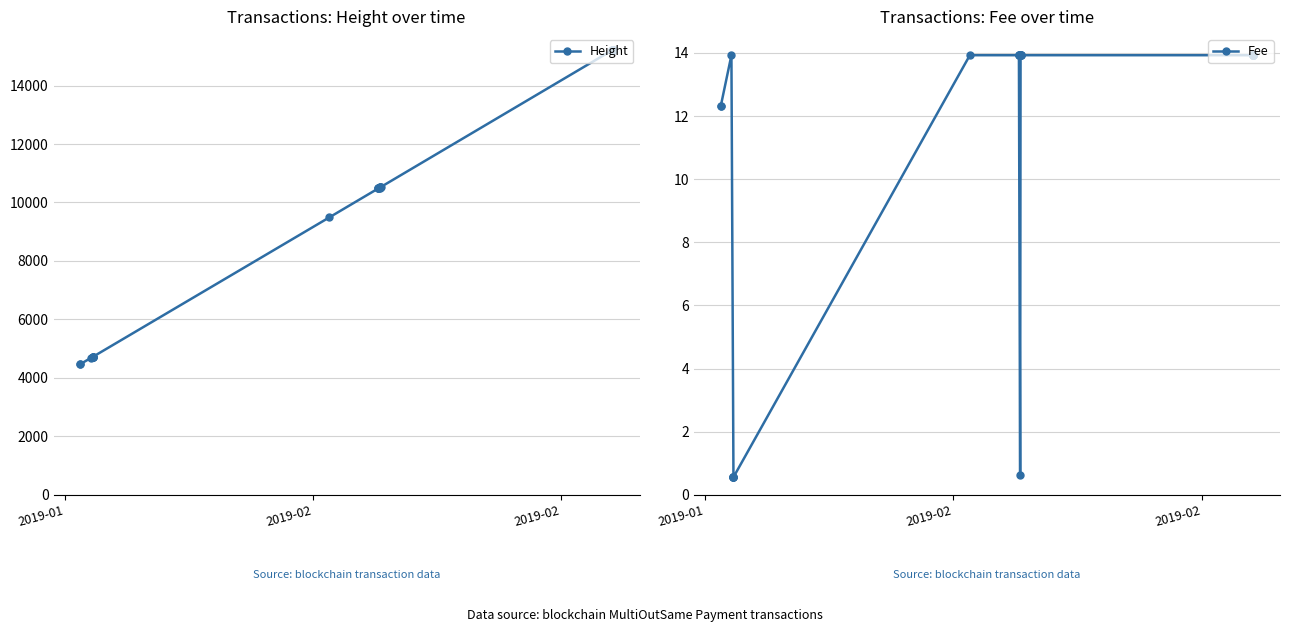

What is the value of the Fee point at the 11th from the left?

13.9